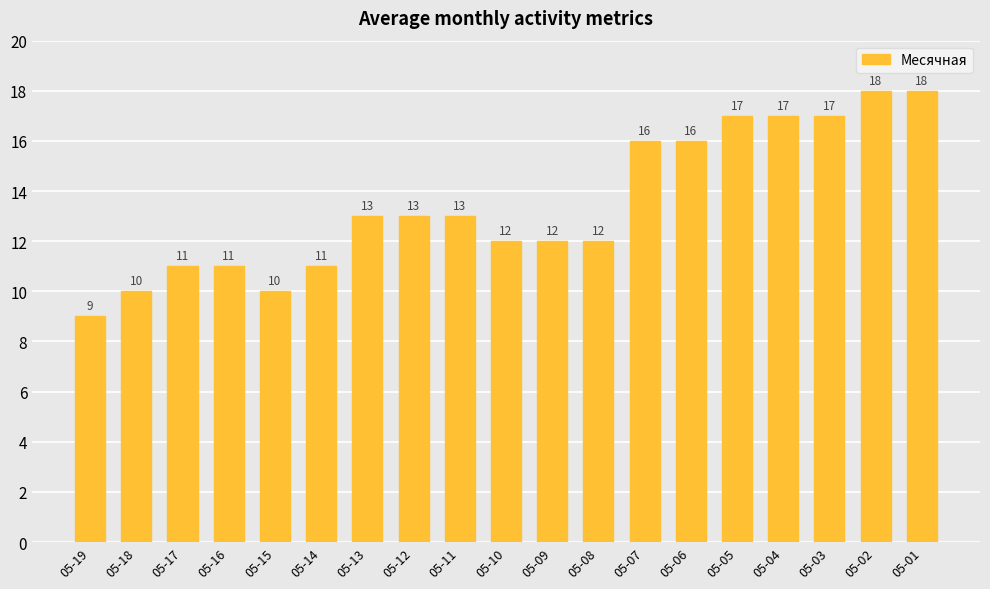

How many distinct data groups are displayed?

1